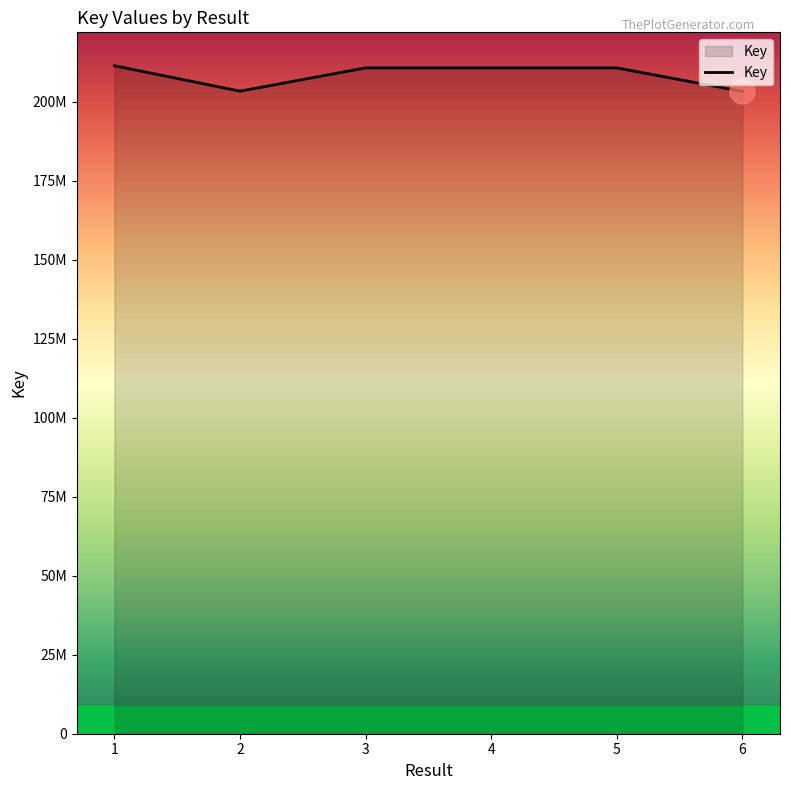

Does the chart display data point markers on the line(s)?

No